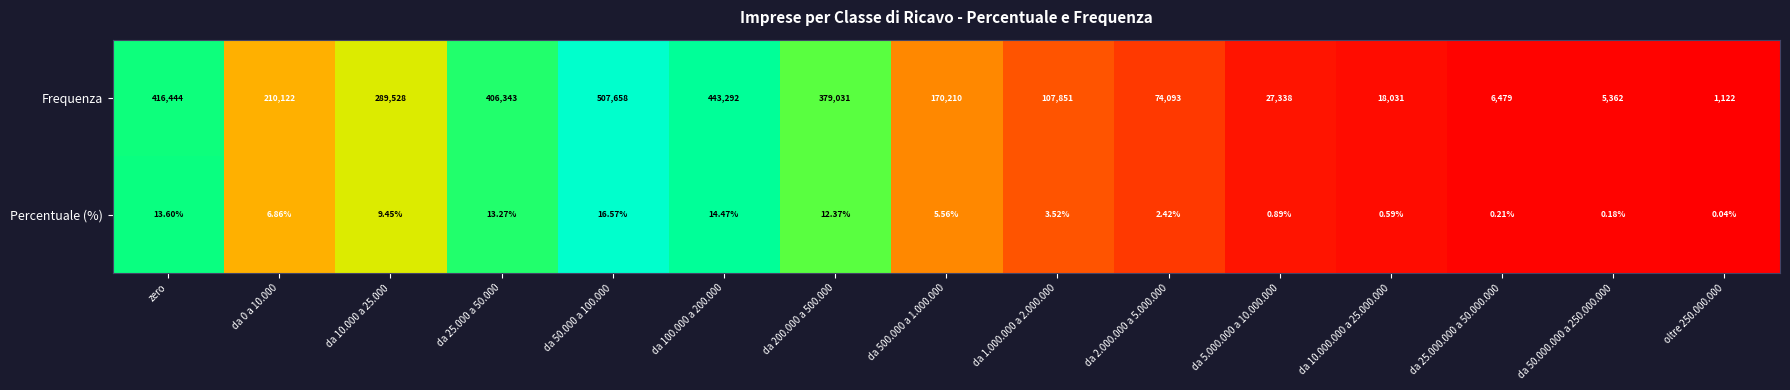

Where does the Percentuale (%) series first go above 5?

zero